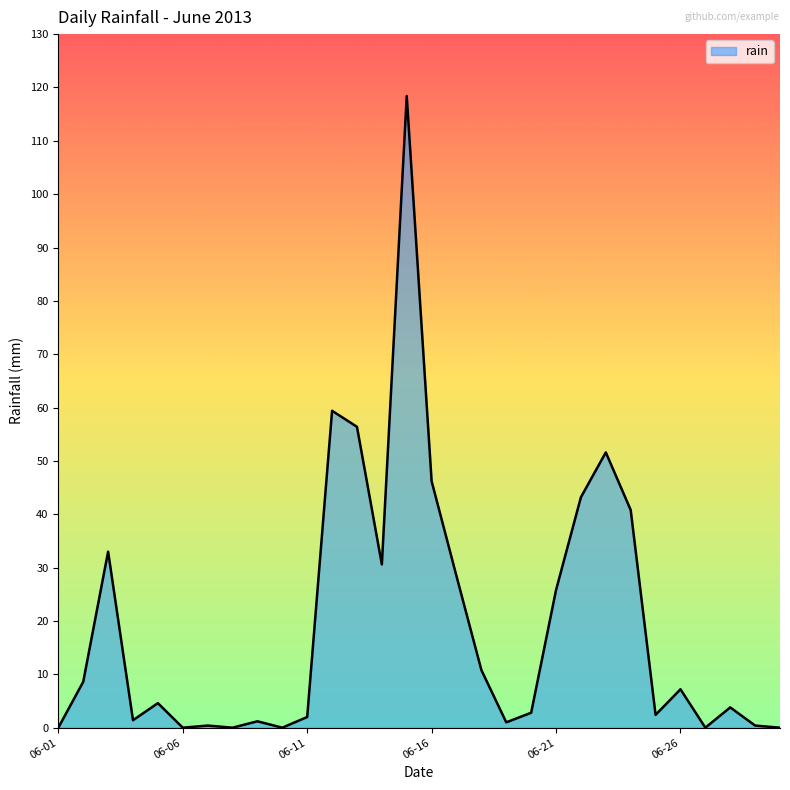

What is the difference between the maximum and minimum values?

118.4